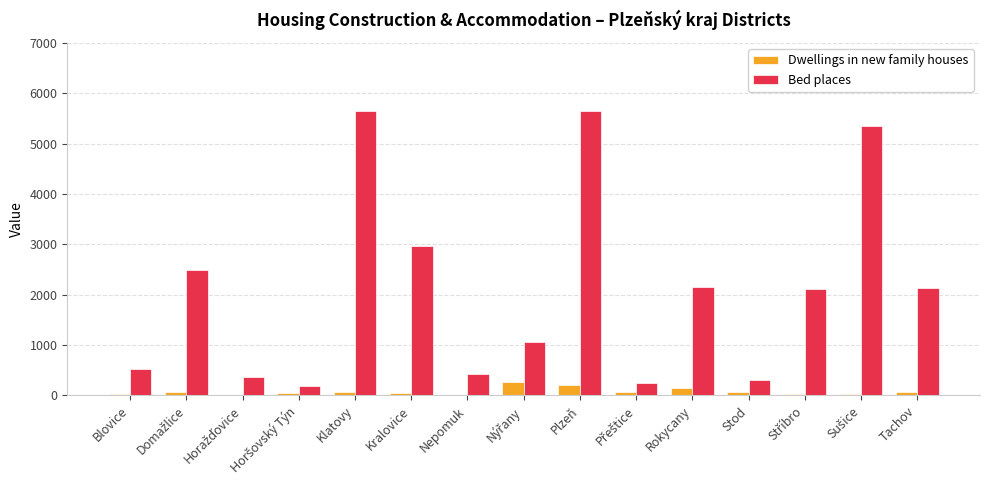

What is the maximum value for Dwellings in new family houses?

266